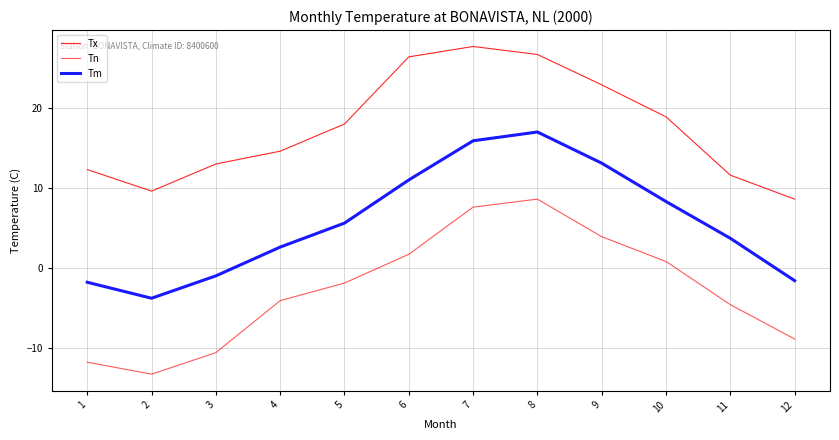

Which series has the widest spread of values?

Tn